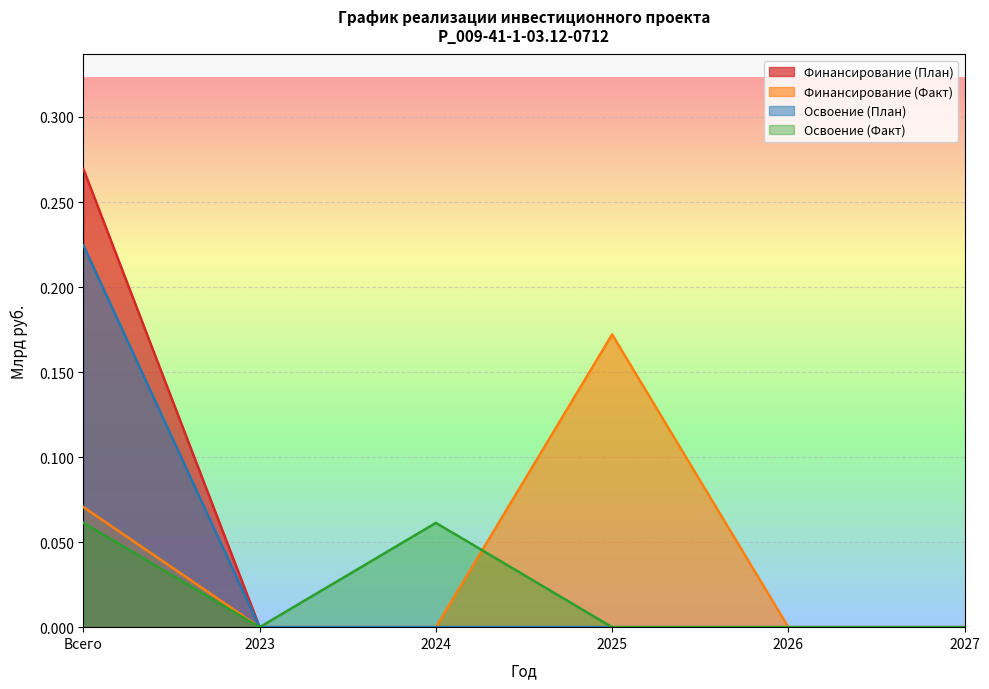

Between Всего and 2024, which series saw the biggest shift?

Финансирование (План)